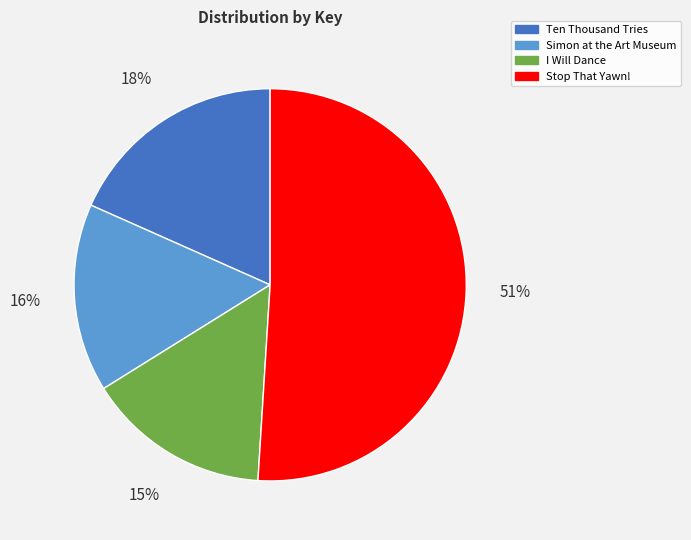

How many slices are in this pie chart?

4